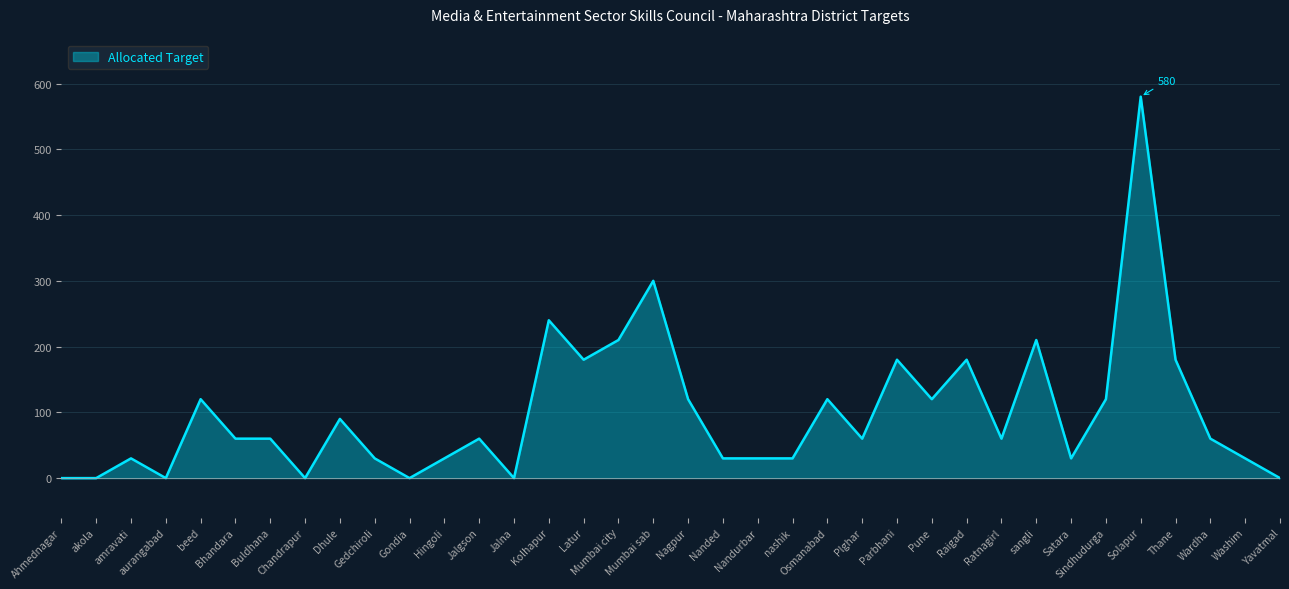

Count the number of categories in the chart.

36